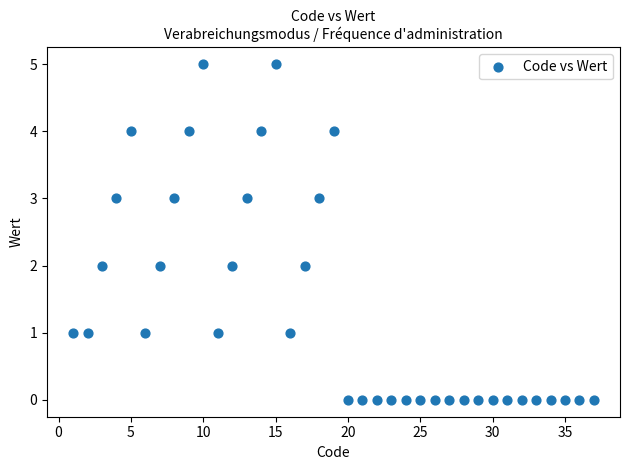

What is the range of X values (max minus min)?

36